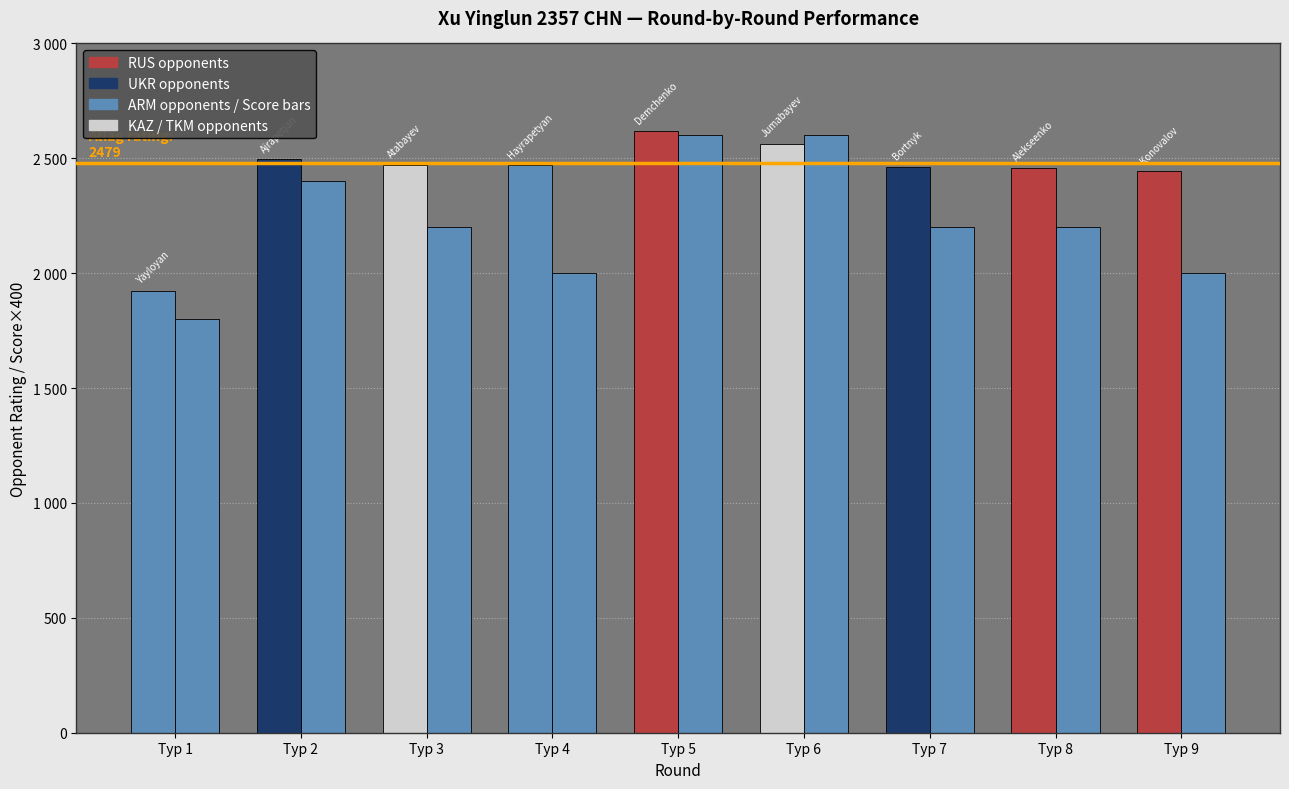

What is the difference between the Ст.ном. (Rating) values at Тур 1 and Тур 8?

537